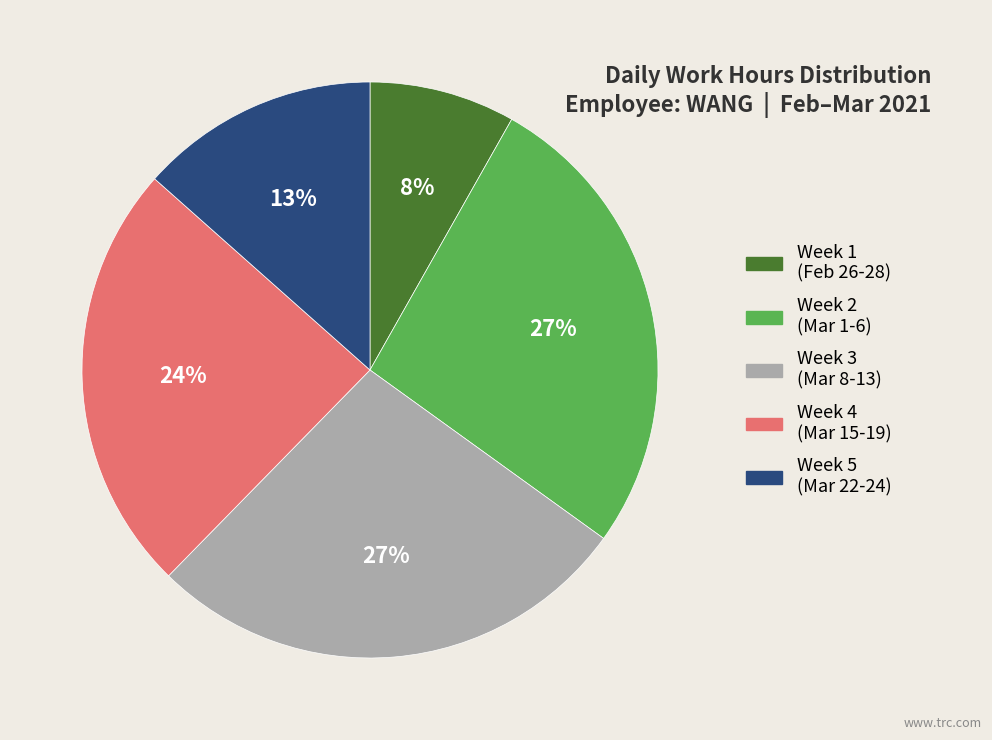

Which has a higher value, Week 1 (Feb 26-28) or Week 5 (Mar 22-24)?

Week 5 (Mar 22-24)